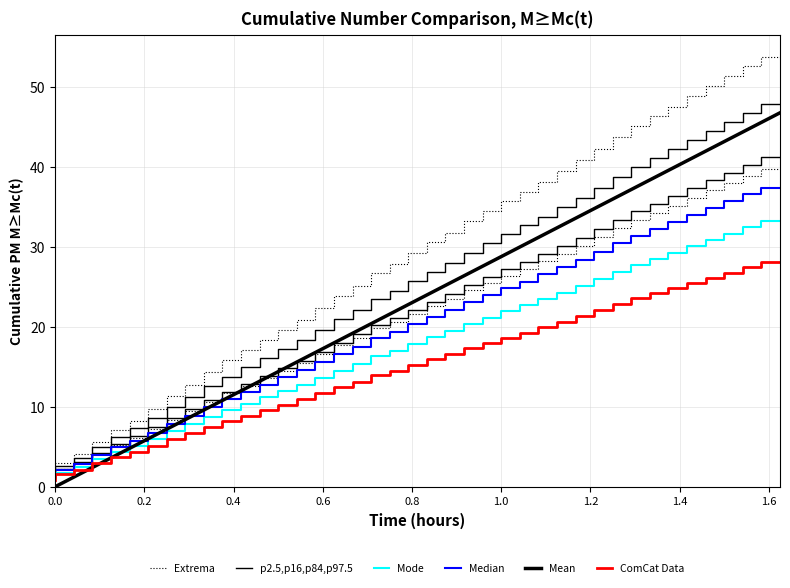

Reading left to right, extract all data points from this chart.

Extrema: 1.5	2.9	4.1	5.6	7.1	8.2	9.7	11.3	12.8	14.3	15.8	17.0	18.3	19.6	20.9	22.4	23.9	25.2	26.8	27.8	29.2	30.6	31.7	33.2	34.5	35.7	36.8	38.1	39.4	40.8	42.2	43.7	45.1	46.4	47.5	48.9	50.1	51.3	52.6	53.8
p2.5,p16,p84,p97.5: 1.3	2.5	3.6	4.9	6.2	7.3	8.6	10.0	11.2	12.5	13.7	14.9	16.1	17.2	18.3	19.6	20.9	22.1	23.5	24.5	25.7	26.9	28.0	29.3	30.4	31.6	32.7	33.8	34.9	36.1	37.4	38.7	40.0	41.1	42.2	43.3	44.5	45.6	46.7	47.8
Mode: 0.9	1.8	2.5	3.4	4.3	5.1	6.0	6.9	7.8	8.7	9.5	10.4	11.2	12.0	12.7	13.6	14.5	15.3	16.3	17.0	17.9	18.7	19.4	20.3	21.1	21.9	22.7	23.4	24.3	25.1	26.0	26.9	27.8	28.5	29.3	30.1	30.9	31.7	32.5	33.2
Median: 1.0	2.0	2.8	3.9	4.9	5.7	6.8	7.9	8.9	9.9	11.0	11.9	12.7	13.7	14.5	15.6	16.6	17.5	18.6	19.3	20.3	21.3	22.1	23.1	24.0	24.8	25.6	26.5	27.4	28.4	29.4	30.4	31.4	32.3	33.1	34.0	34.9	35.7	36.6	37.4
Mean: 0.0	1.2	2.4	3.6	4.8	6.0	7.2	8.4	9.6	10.8	12.0	13.2	14.4	15.6	16.8	18.0	19.2	20.4	21.6	22.8	24.0	25.2	26.4	27.6	28.8	30.0	31.2	32.4	33.6	34.8	36.0	37.2	38.4	39.5	40.7	41.9	43.1	44.3	45.5	46.7
ComCat Data: 0.8	1.5	2.1	2.9	3.7	4.3	5.1	5.9	6.7	7.5	8.2	8.9	9.6	10.2	10.9	11.7	12.5	13.1	14.0	14.5	15.3	16.0	16.6	17.3	18.0	18.6	19.2	19.9	20.6	21.3	22.0	22.8	23.5	24.2	24.8	25.5	26.1	26.8	27.5	28.0